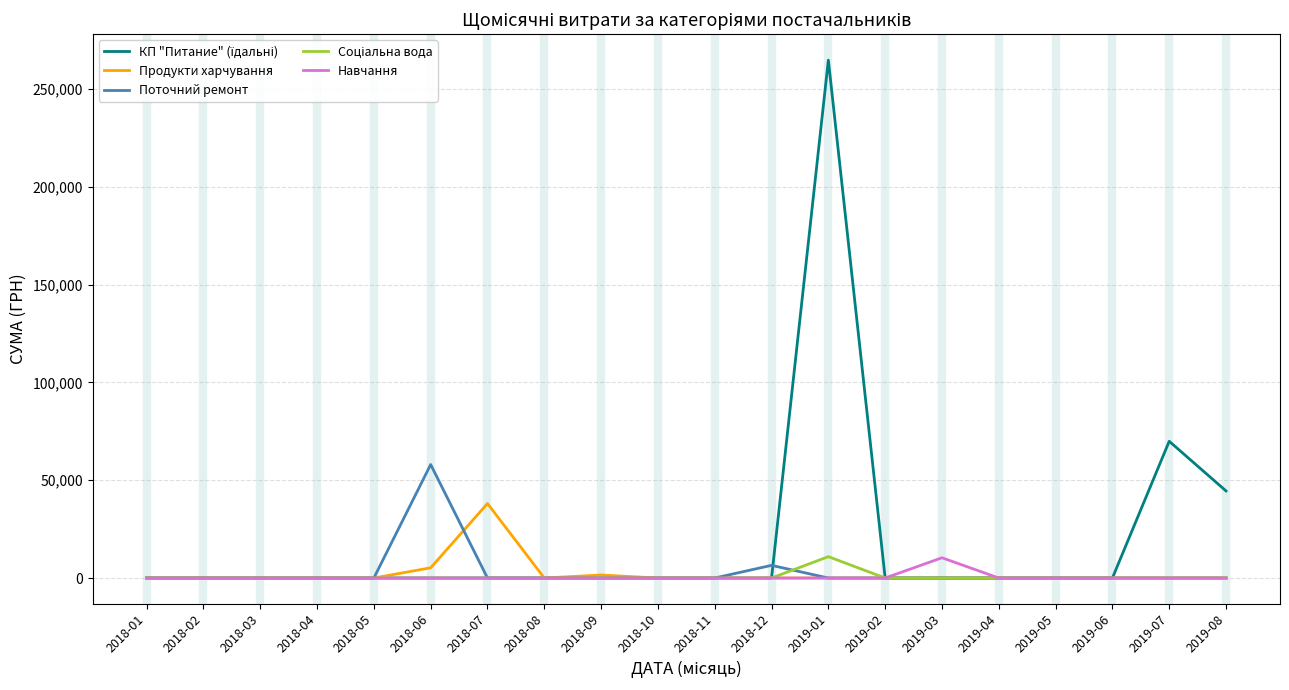

Is this an area chart (filled region under the line)?

No